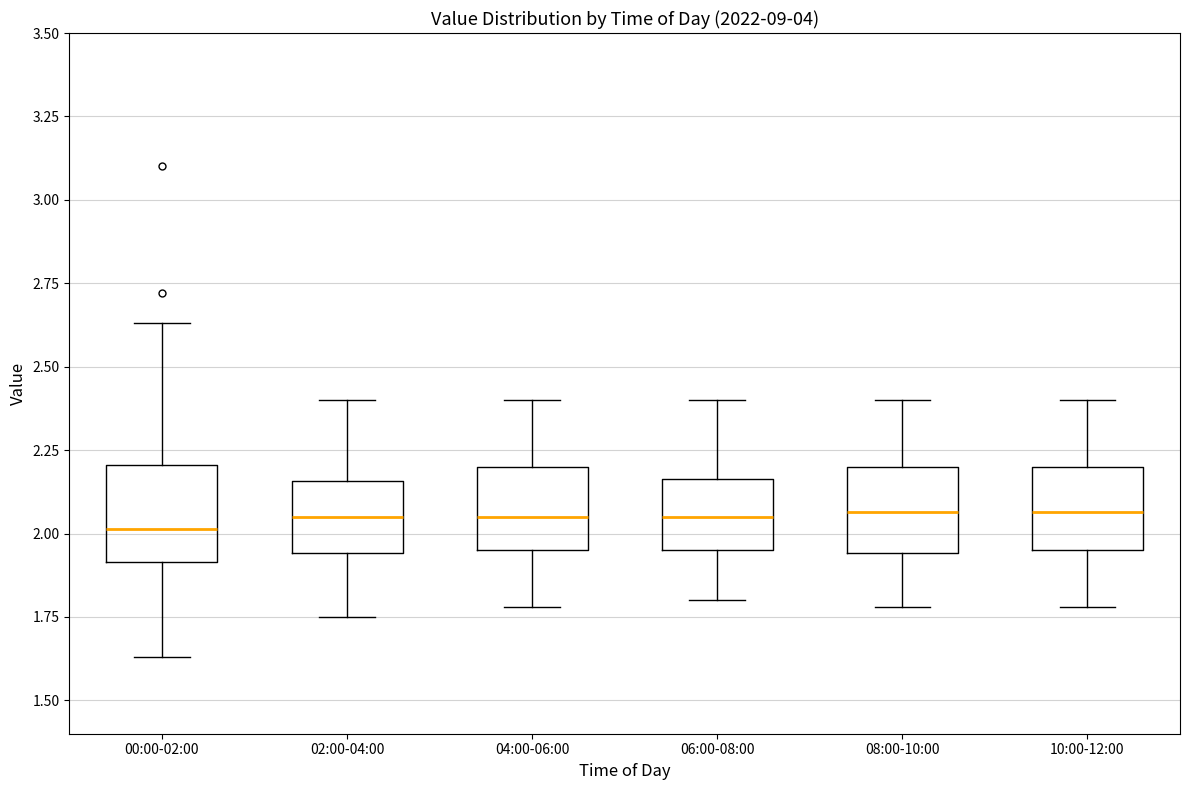

Where does the median line of the box for 10:00-12:00 sit on the y-axis? The values are not printed on the chart, so give them approximately, as read against the axis.

2.05